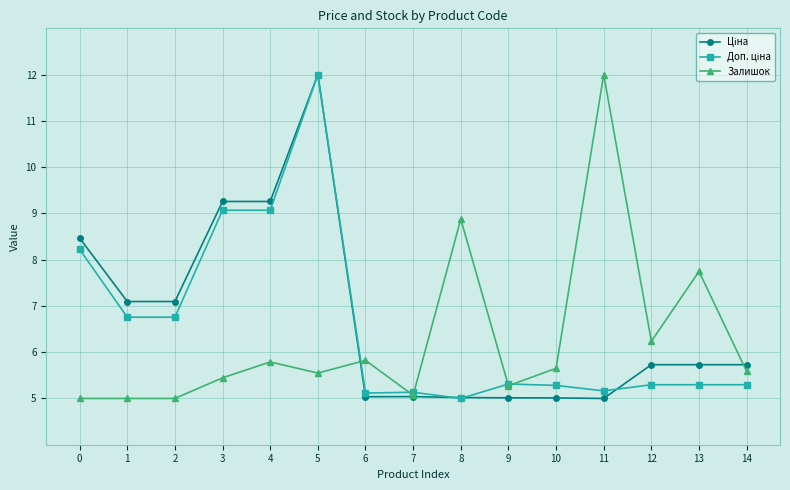

At which category is the sum across all series the highest?

5